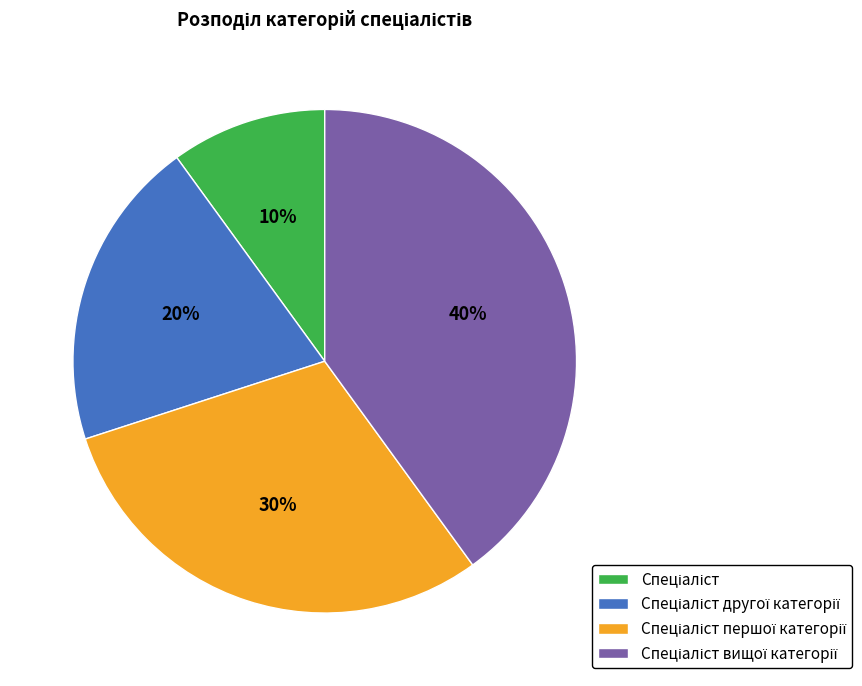

Does any single category account for the majority?

No